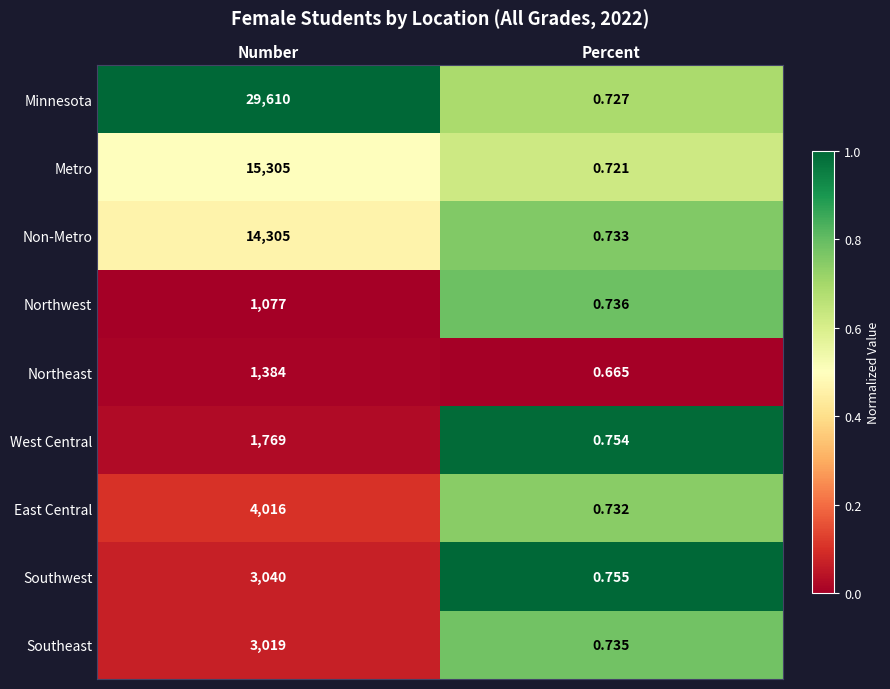

At which category is the sum across all series the highest?

Number